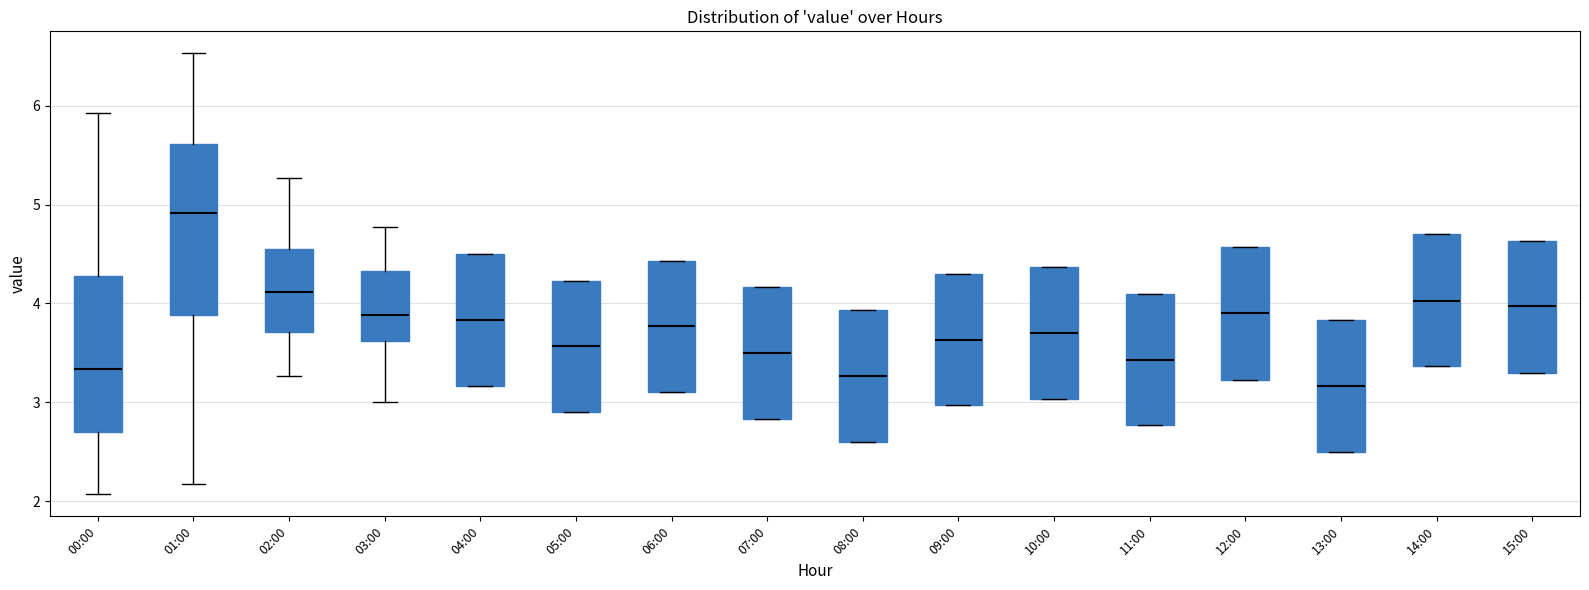

Comparing the boxes themselves (not the whiskers), which one is the tallest?

01:00